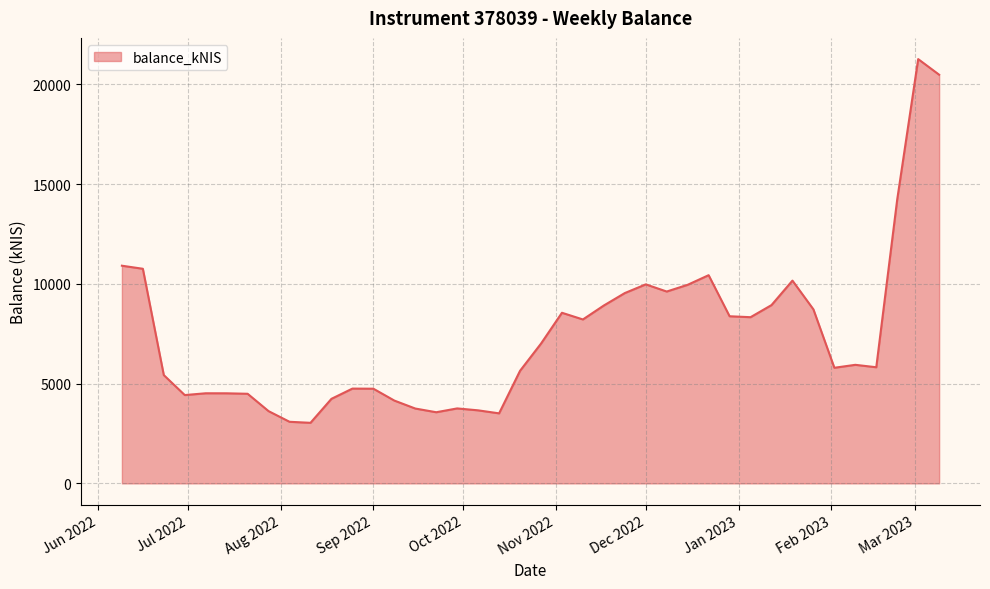

What is the smallest value displayed?

3036.0